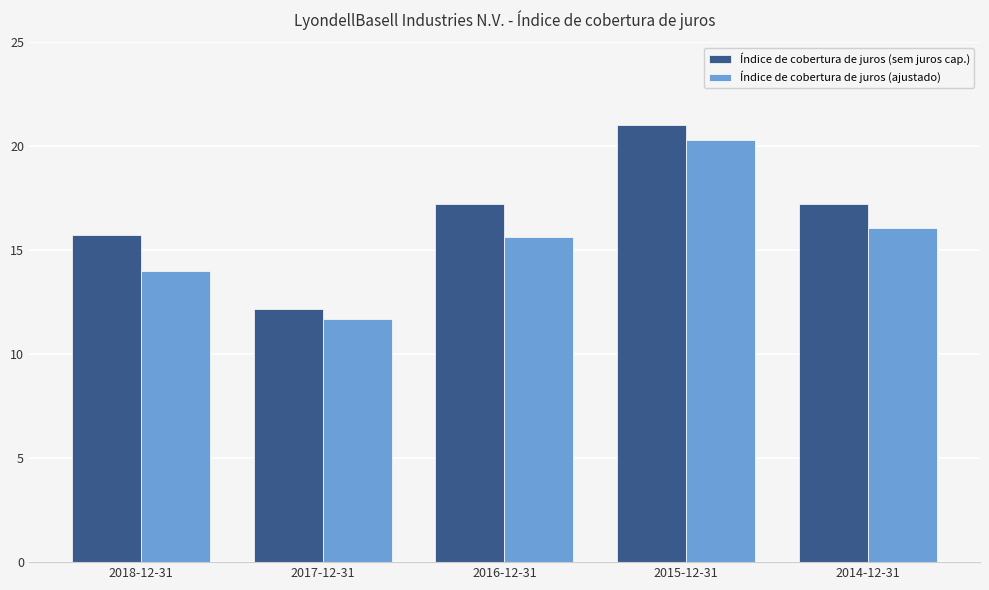

Which category has the highest value in the Índice de cobertura de juros (ajustado) series?

2015-12-31